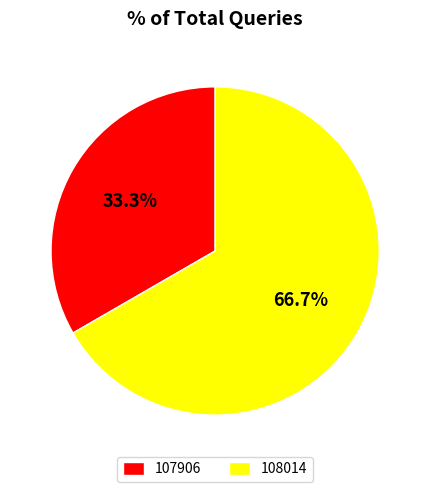

Approximately how many times larger is the value at 107906 compared to 108014?

0.5